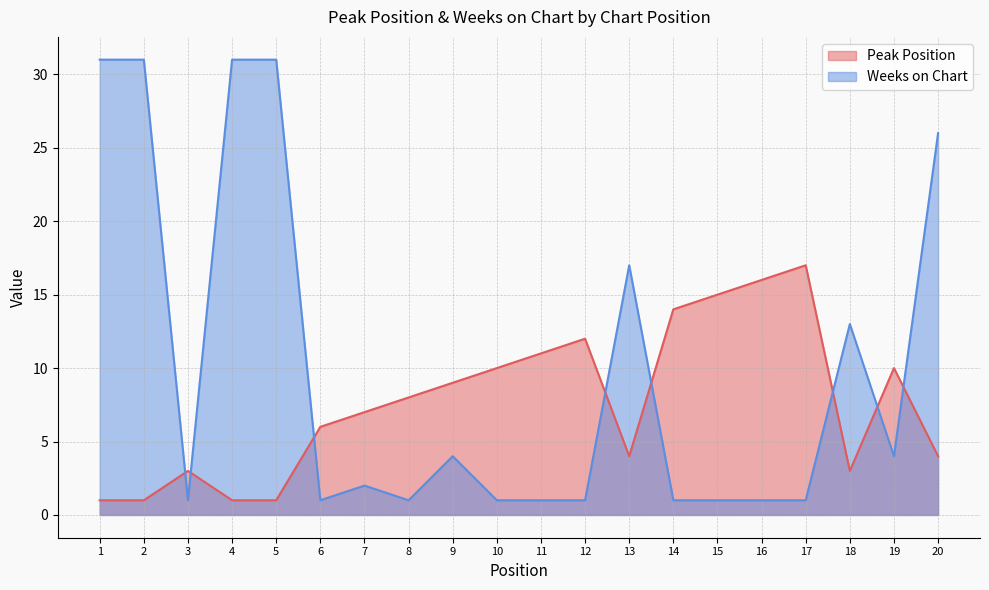

Where is Weeks on Chart nearest to the value 16?

13